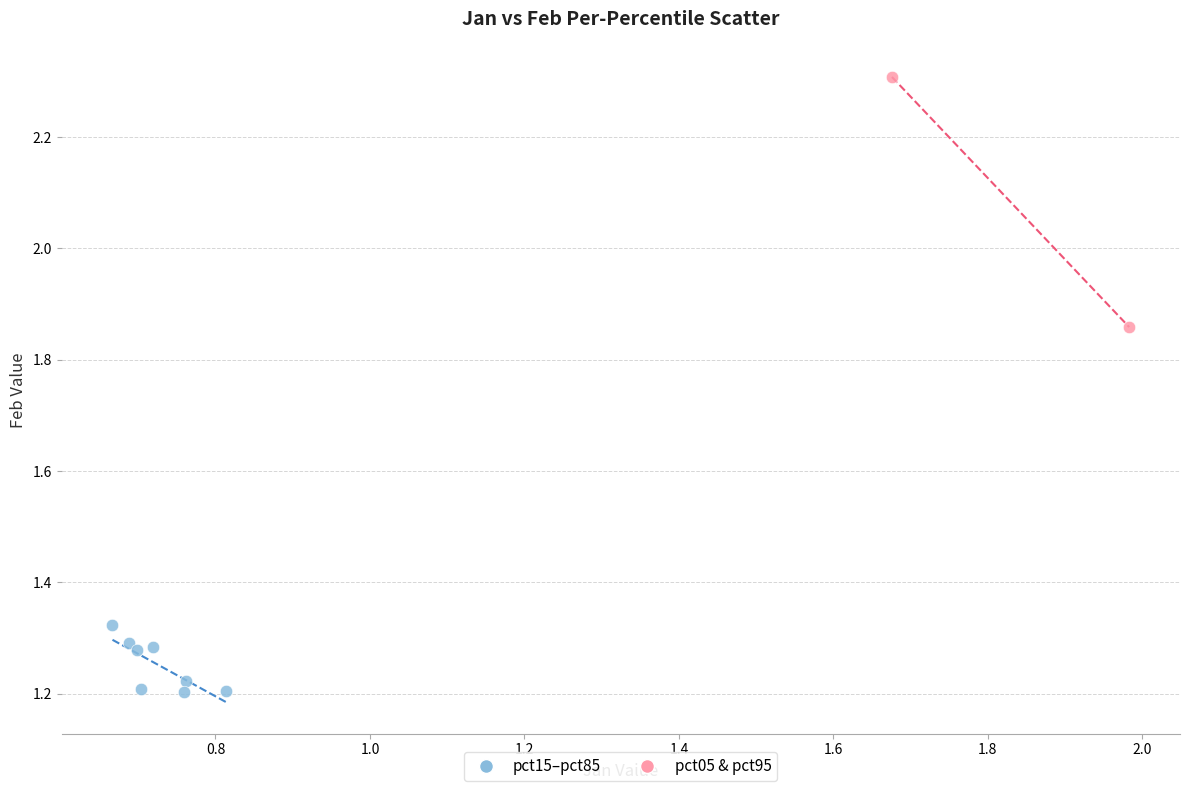

What are all the series names shown in the legend?

pct15–pct85, pct05 & pct95